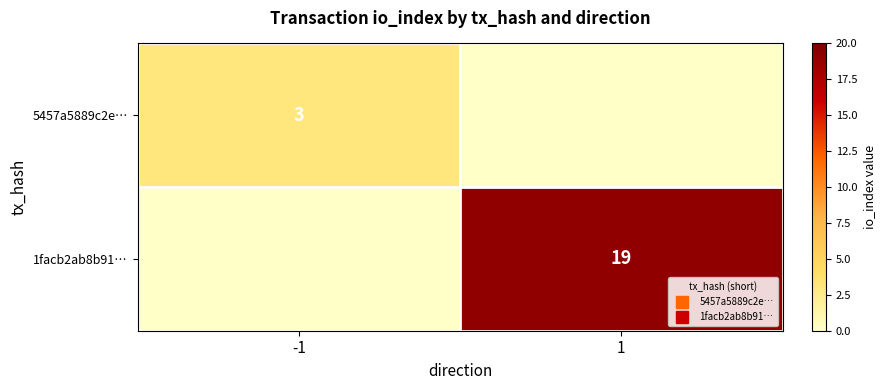

Rank the series at 1 from highest to lowest value.

1facb2ab8b91…, 5457a5889c2e…